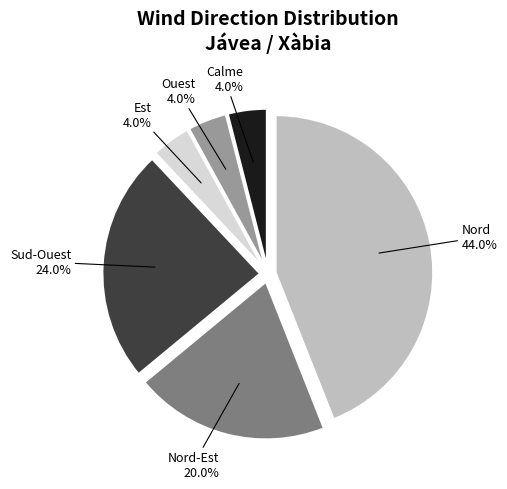

To the nearest percent, what is the difference between the Nord-Est and Sud-Ouest slice percentages?

4%